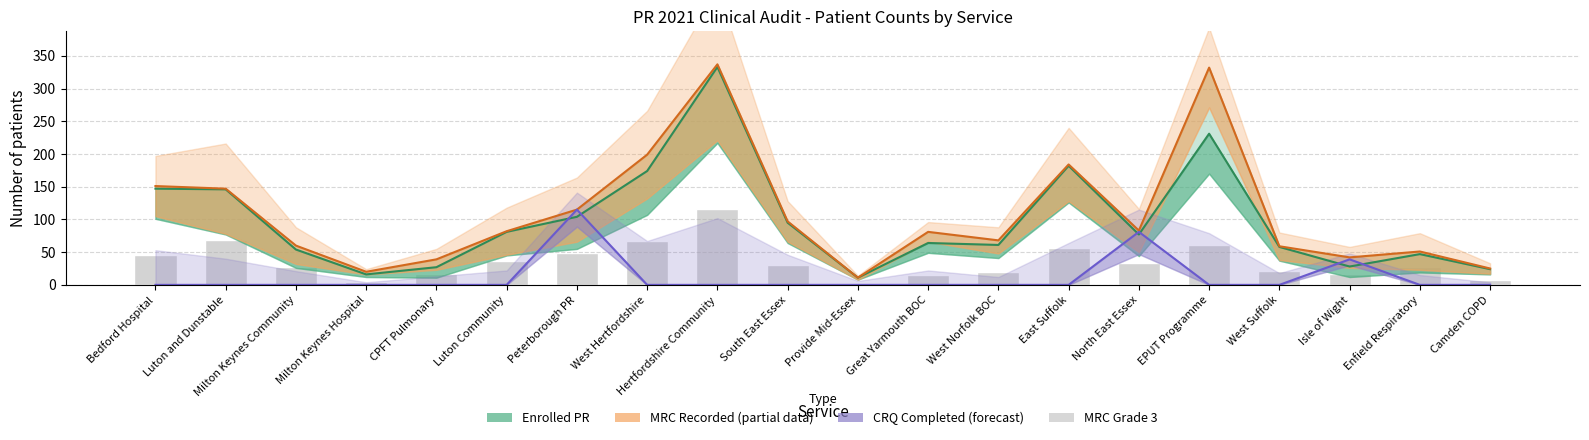

What are all the series names shown in the legend?

Enrolled PR, MRC Recorded, CRQ Completed, MRC Grade 3